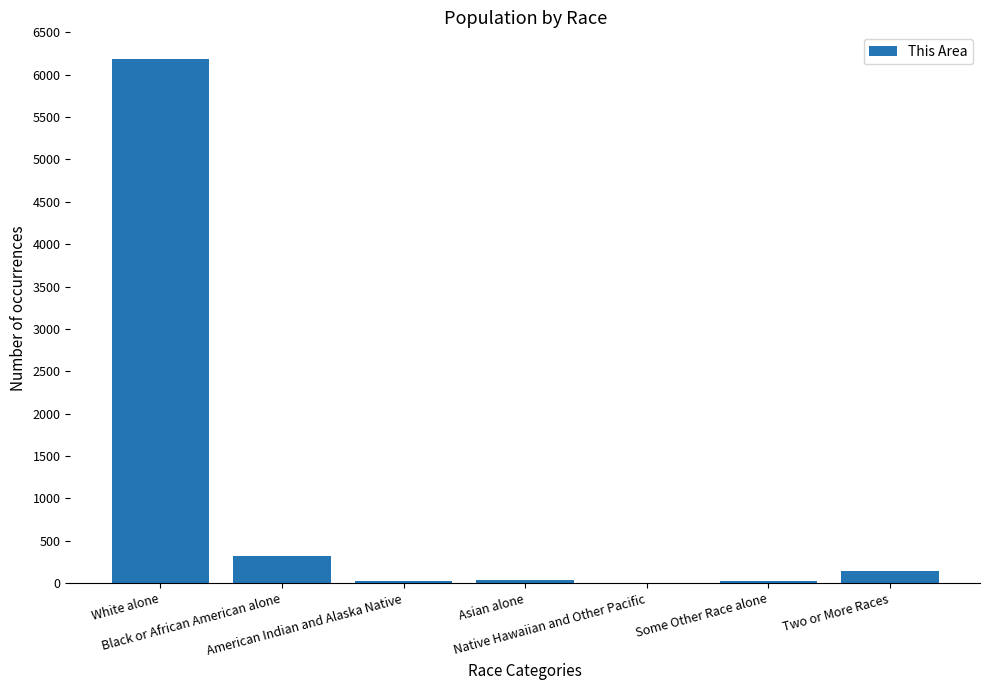

What is the sum of all values?

6722